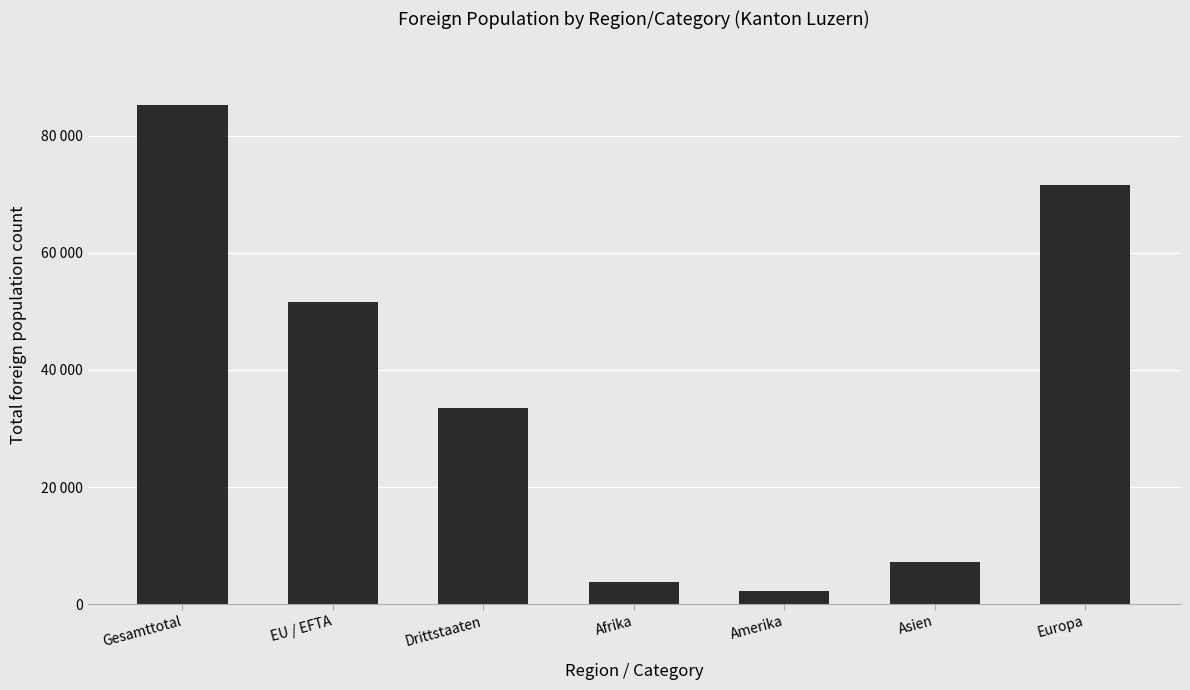

What is the average value?

36459